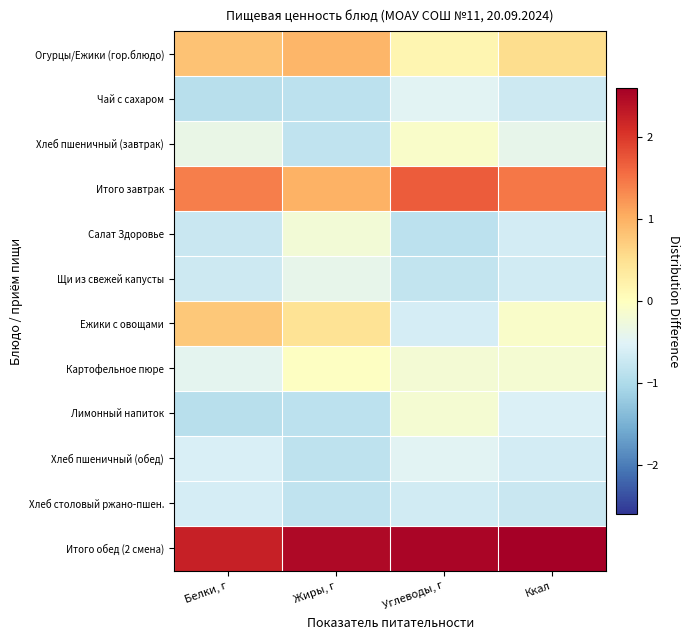

Which series changed the most between Углеводы, г and Ккал?

Ежики с овощами